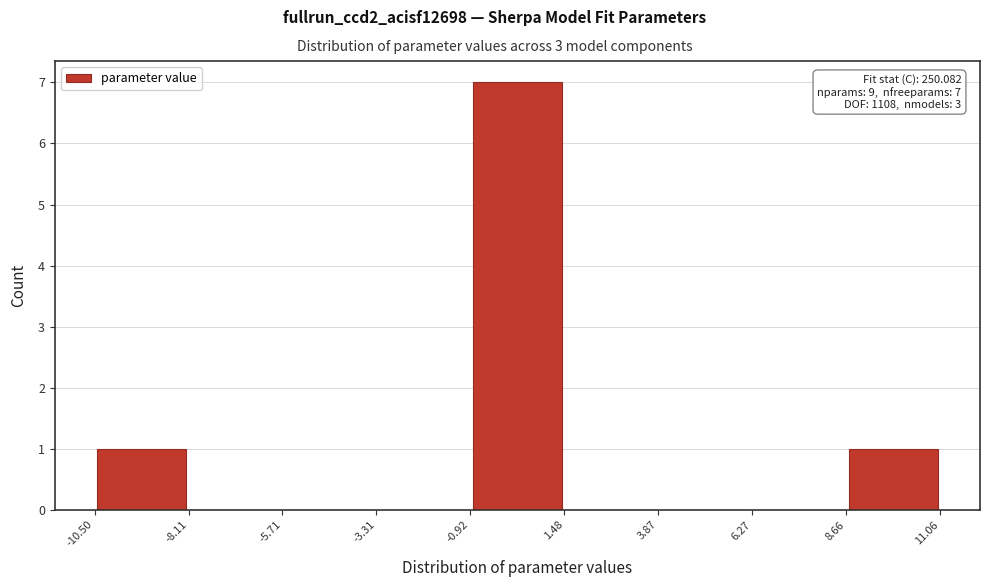

Which range on the x-axis has the tallest bar?

-0.92 to 1.48